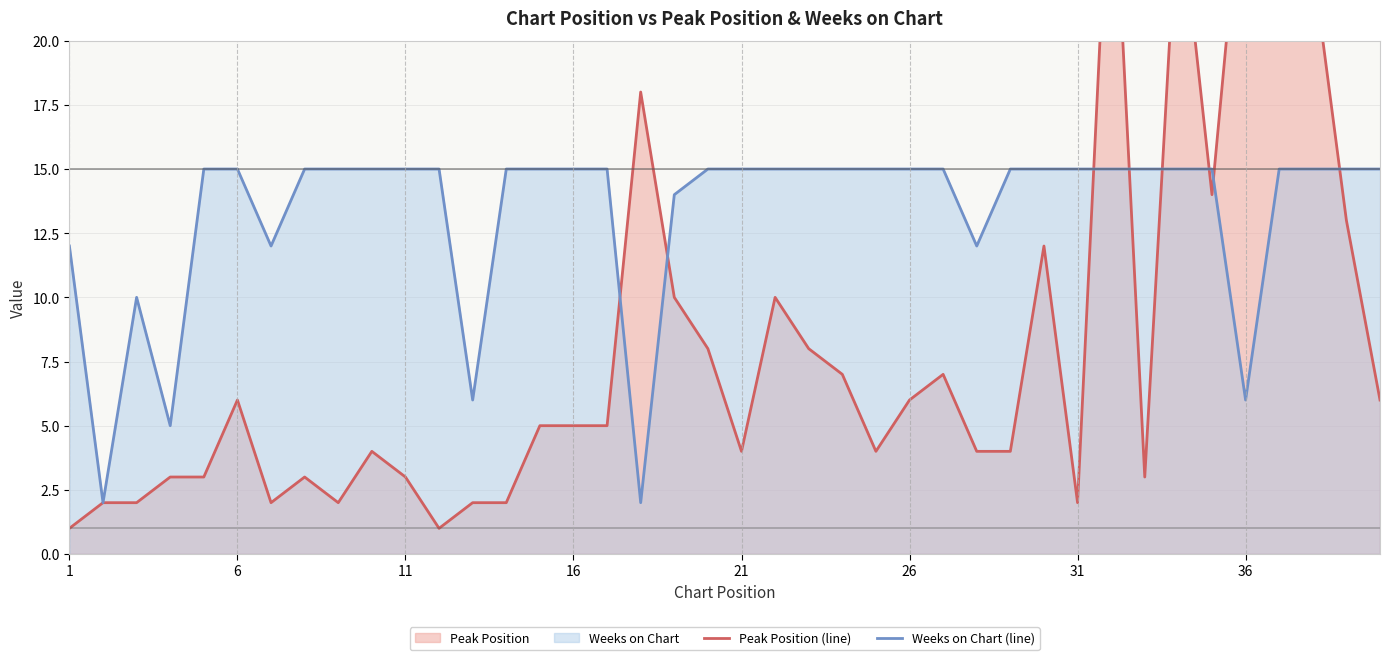

True or false: Weeks on Chart (line) has a value of 27 at 11.

False